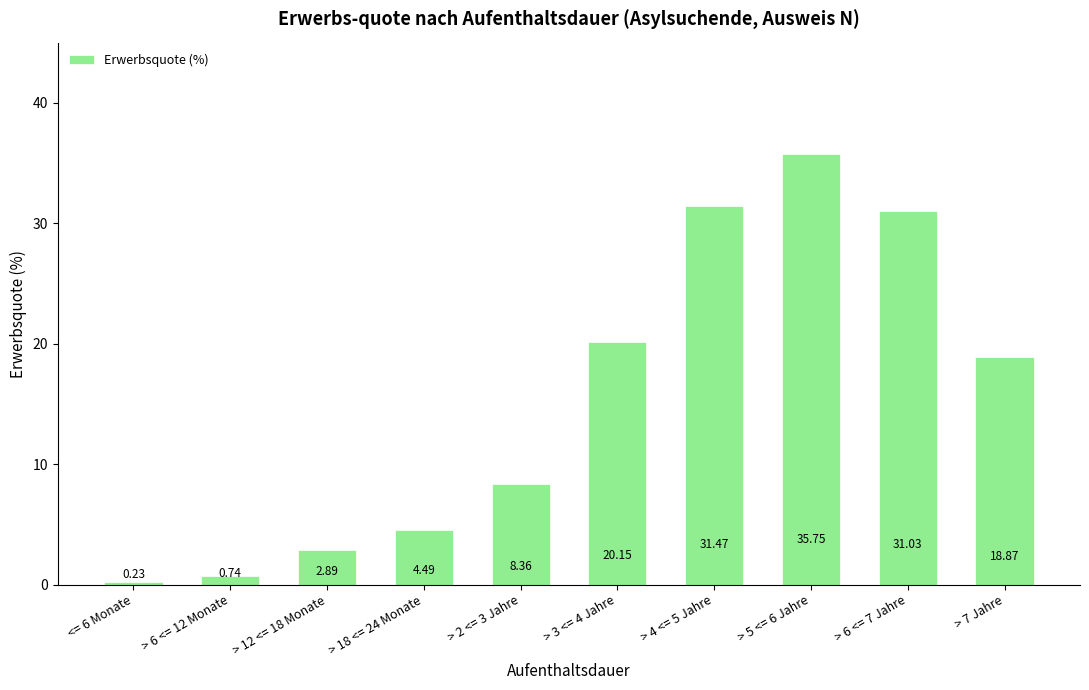

True or false: the data shows 5.2 at > 12 <= 18 Monate.

False